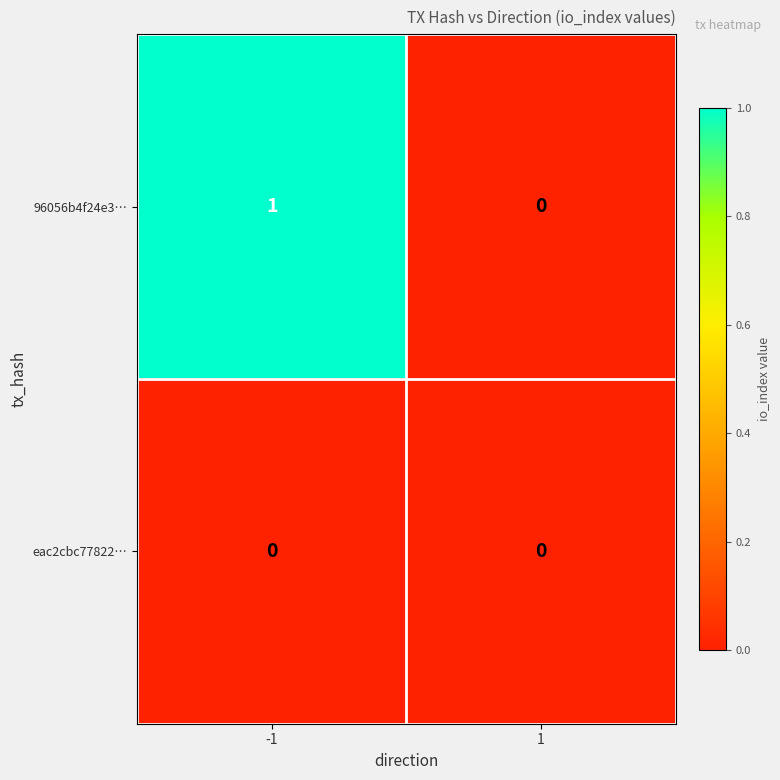

Is it true that eac2cbc77822… equals 0 at 1?

True